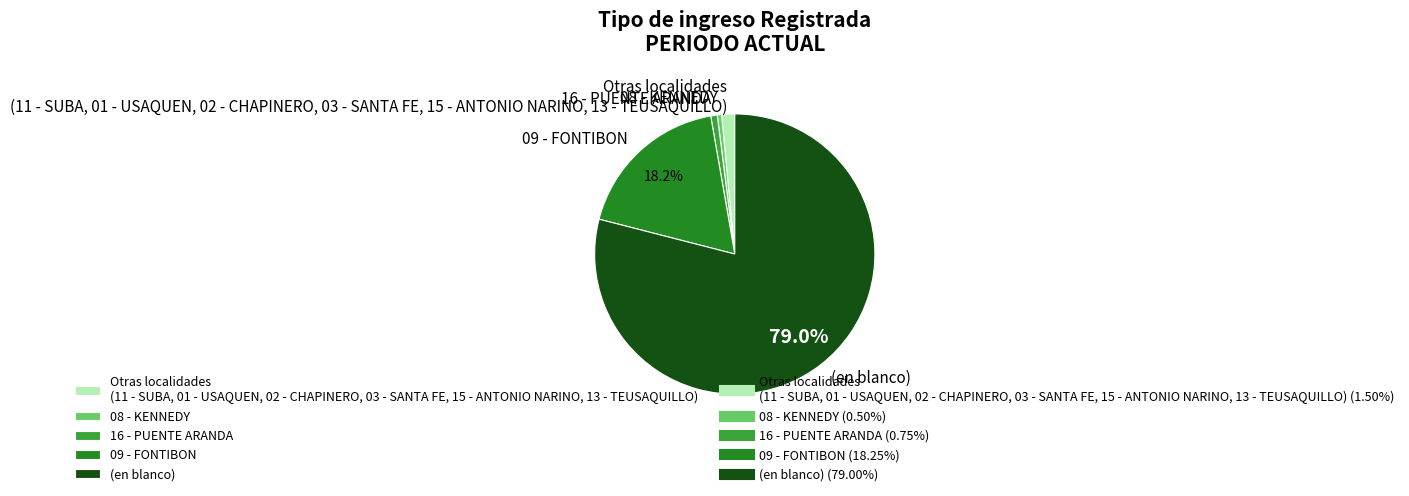

Which category has the biggest portion of the pie?

(en blanco)